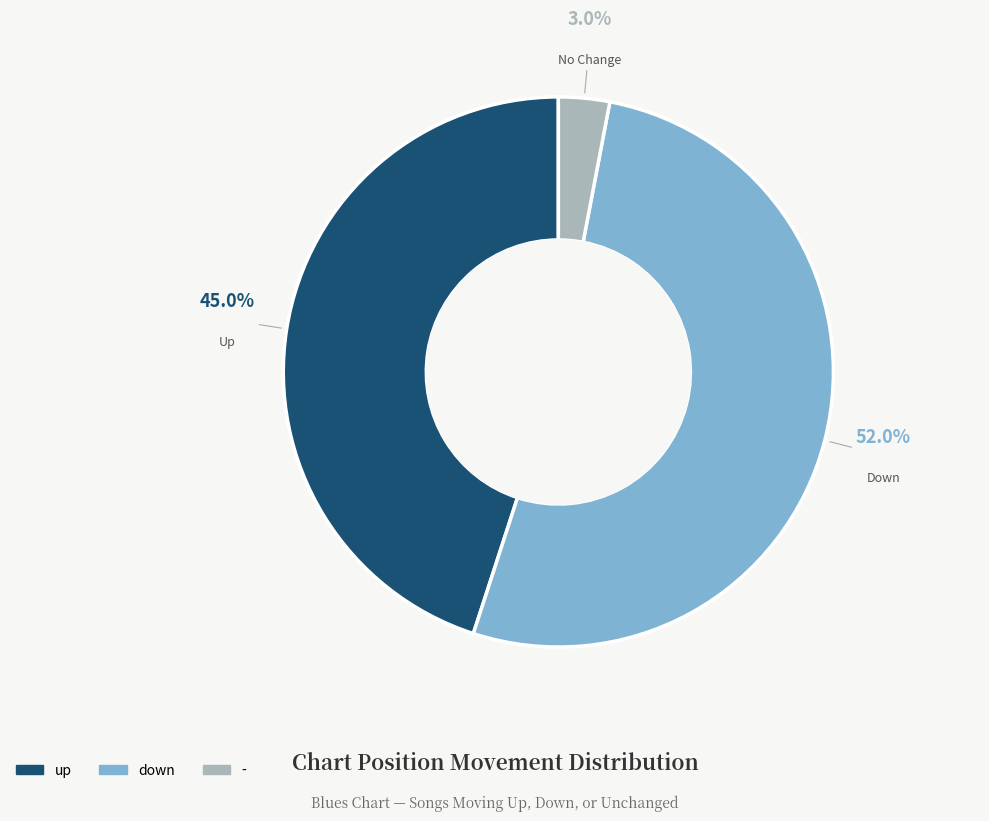

True or false: down accounts for 52% of the total.

True